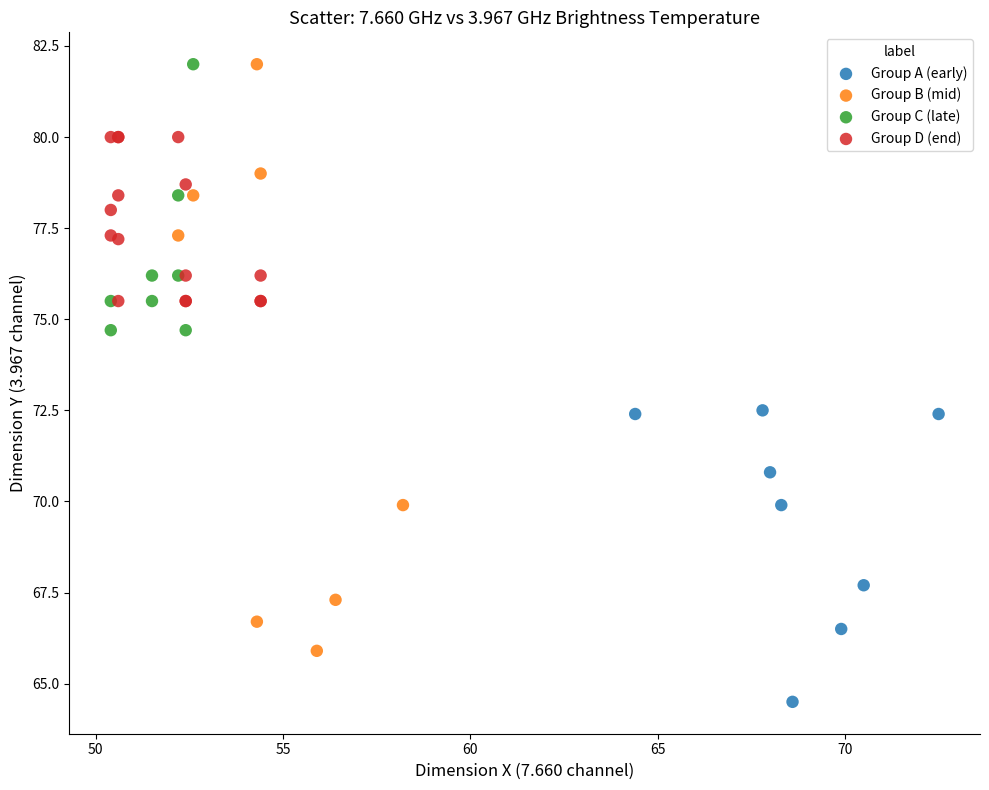

Which series has the largest Y range (max minus min)?

Group B (mid)